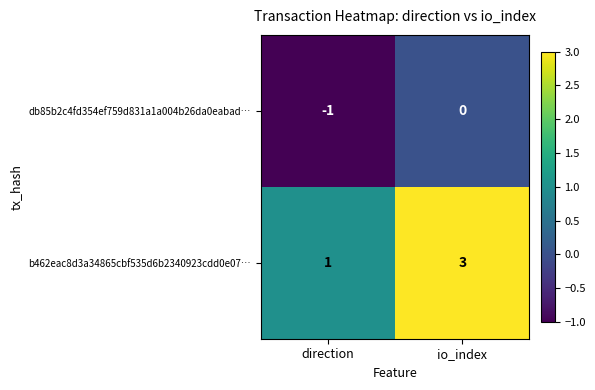

Is it true that db85b2c4fd354ef759d831a1a004b26da0eabad… equals 0 at direction?

False